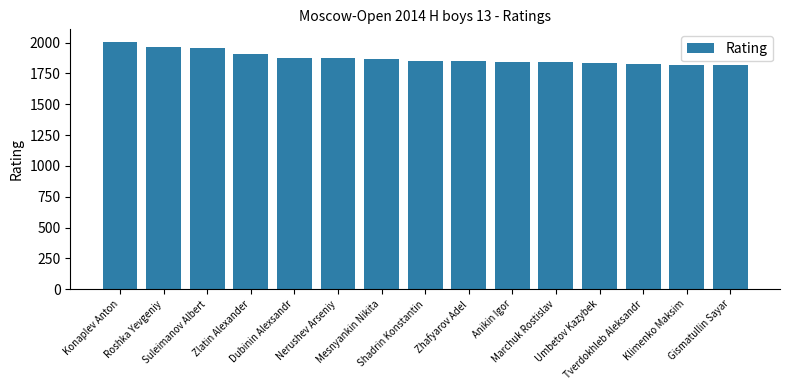

At which category does the chart reach its peak across all series?

Konaplev Anton